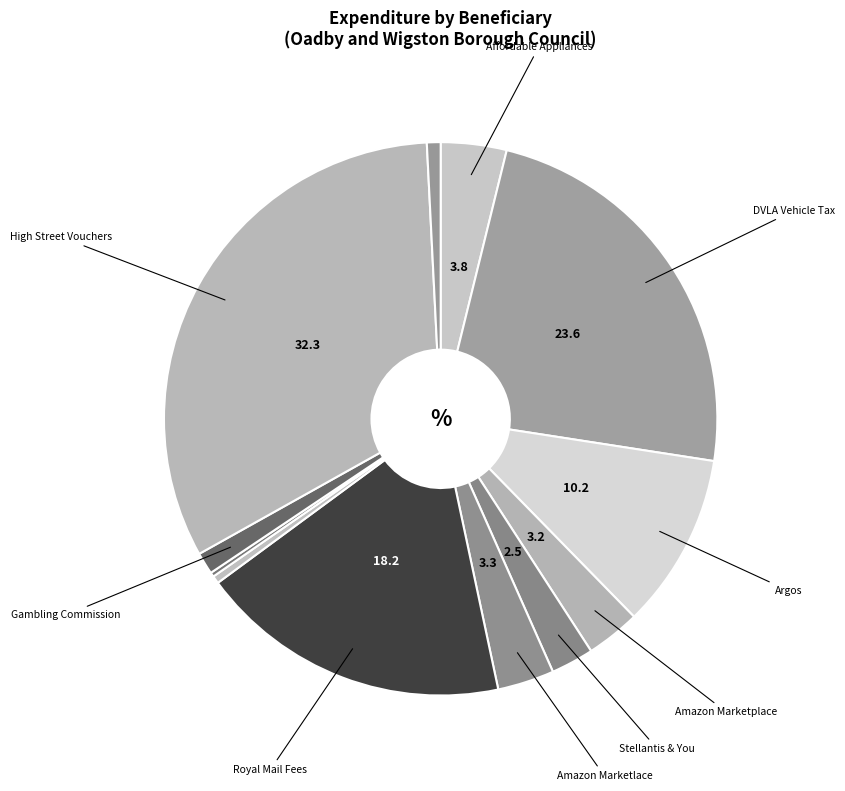

Which category has the biggest portion of the pie?

High Street Vouchers